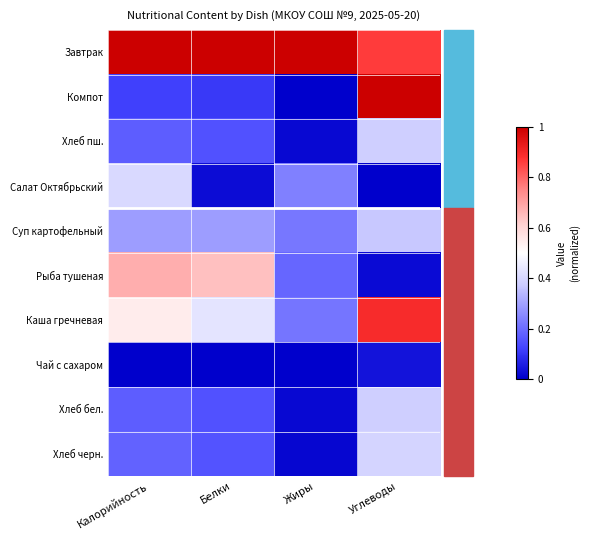

At which category does the chart reach its peak across all series?

Калорийность